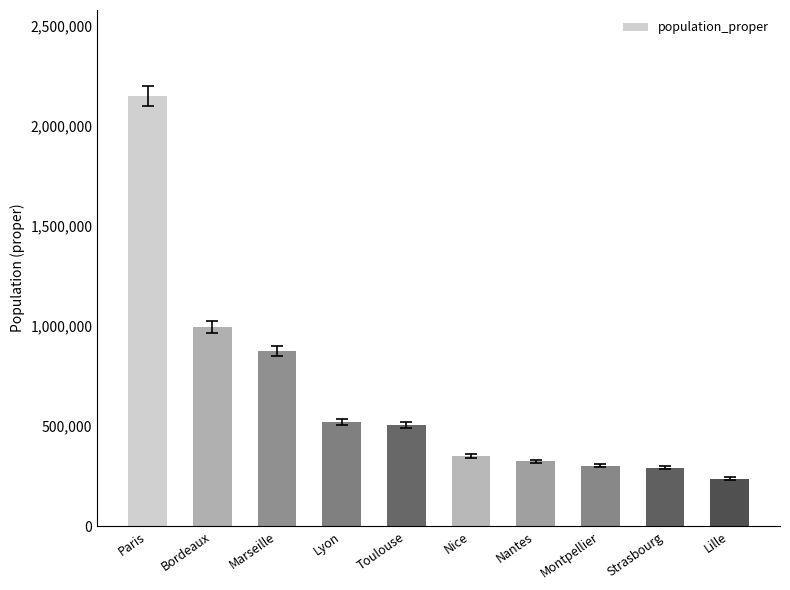

At which label does the data first exceed 504078?

Paris